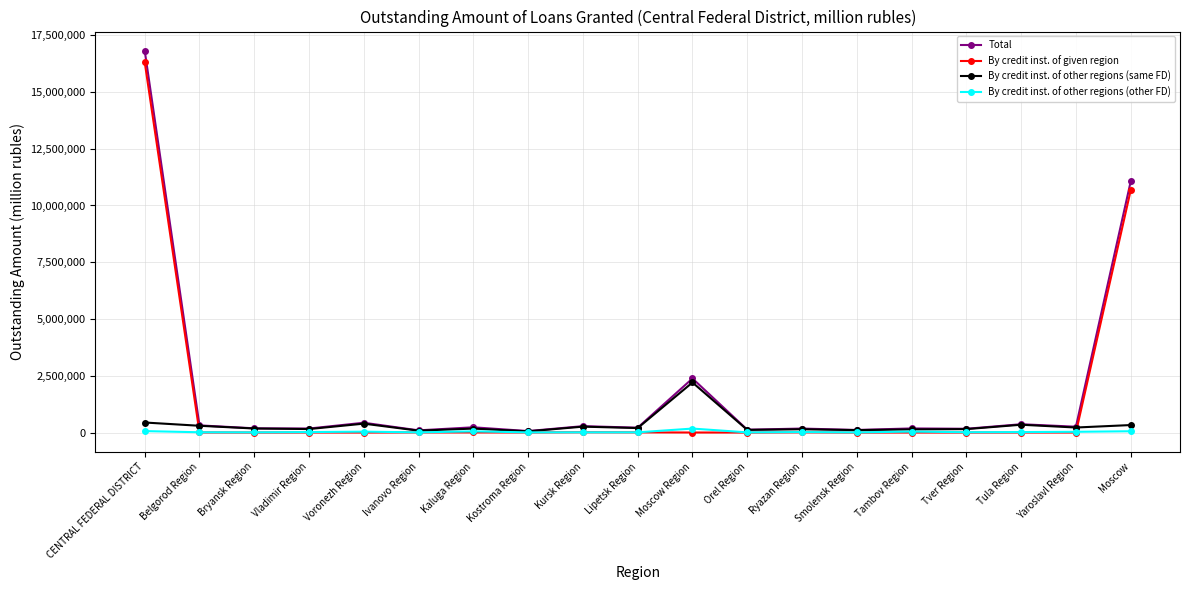

What is the value of the By credit inst. of other regions (same FD) point at the 9th from the left?

259624